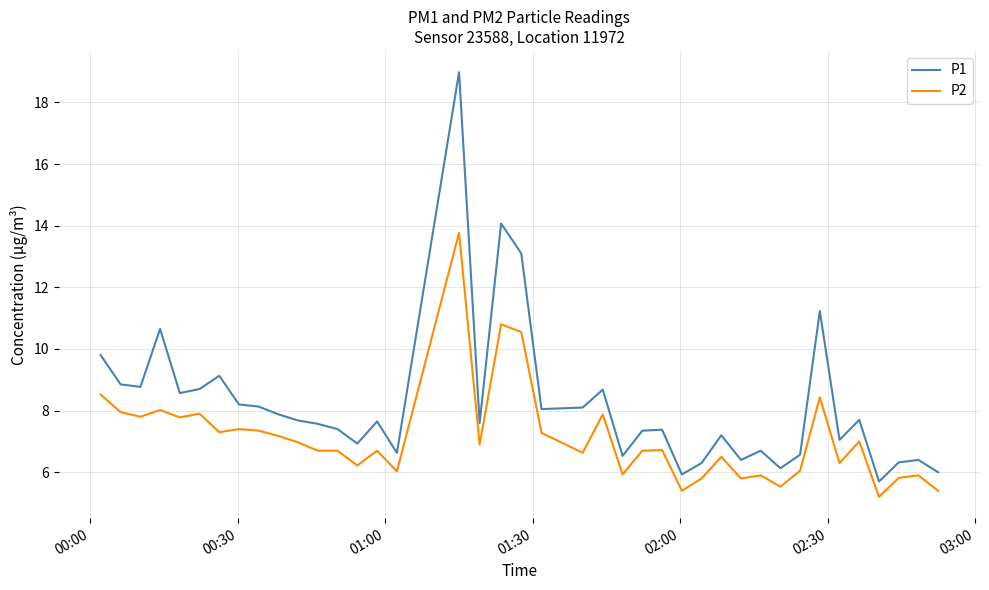

Which series has the widest spread of values?

P1